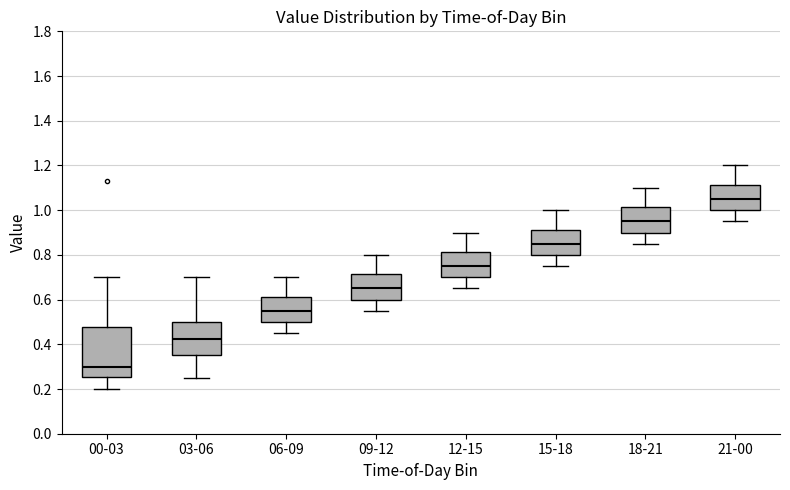

Reading left to right, transcribe this box plot: for each box, give where its median line is, the range the box spans, and where its two whiskers end, as read against the y-axis. The values are not printed on the chart, so give them approximately, as read against the axis.

00-03: median 0.30, box 0.26 to 0.48, whiskers 0.20 to 0.70
03-06: median 0.42, box 0.36 to 0.50, whiskers 0.26 to 0.70
06-09: median 0.56, box 0.50 to 0.62, whiskers 0.46 to 0.70
09-12: median 0.66, box 0.60 to 0.72, whiskers 0.56 to 0.80
12-15: median 0.76, box 0.70 to 0.82, whiskers 0.66 to 0.90
15-18: median 0.86, box 0.80 to 0.92, whiskers 0.76 to 1.00
18-21: median 0.96, box 0.90 to 1.02, whiskers 0.86 to 1.10
21-00: median 1.06, box 1.00 to 1.12, whiskers 0.96 to 1.20